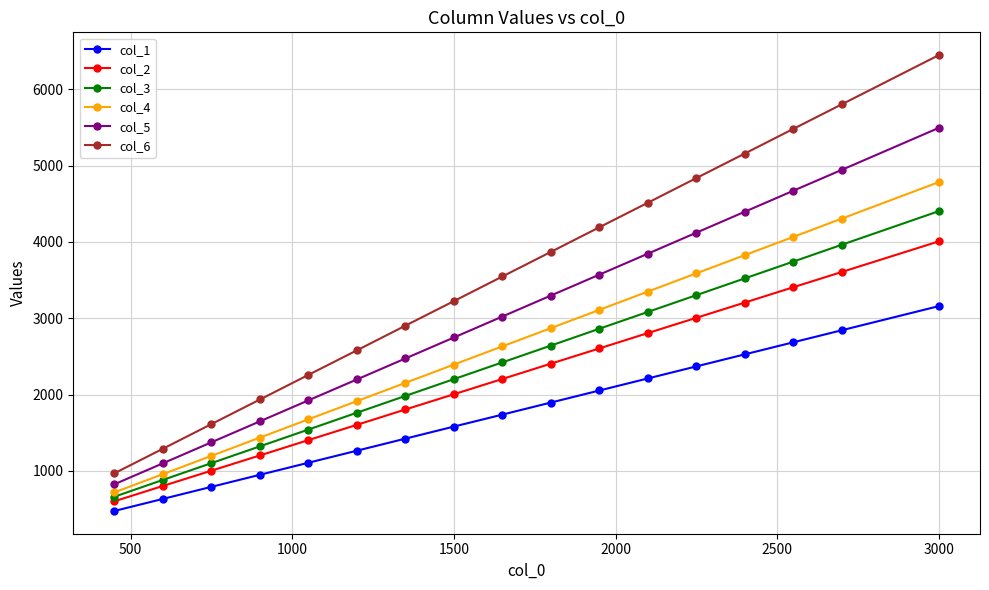

Which series has the widest spread of values?

col_6